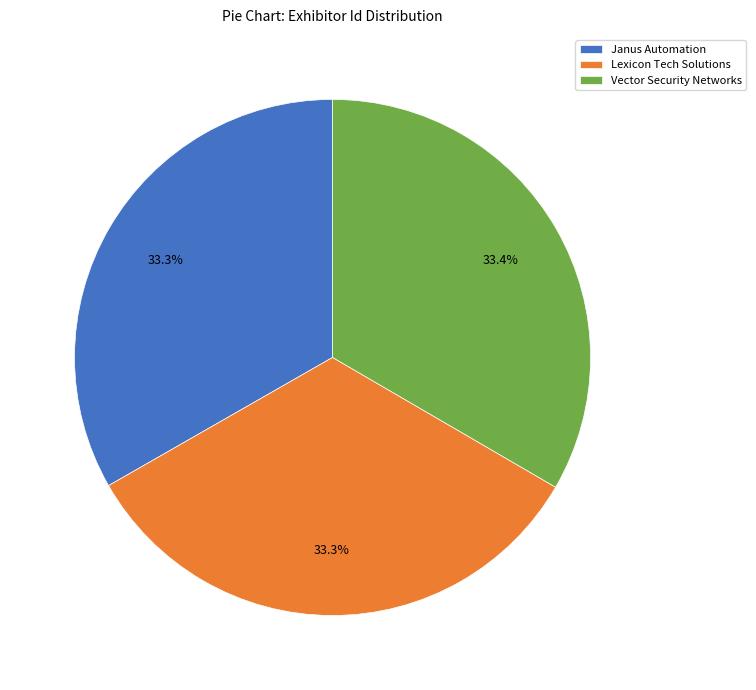

Does any single category account for the majority?

No